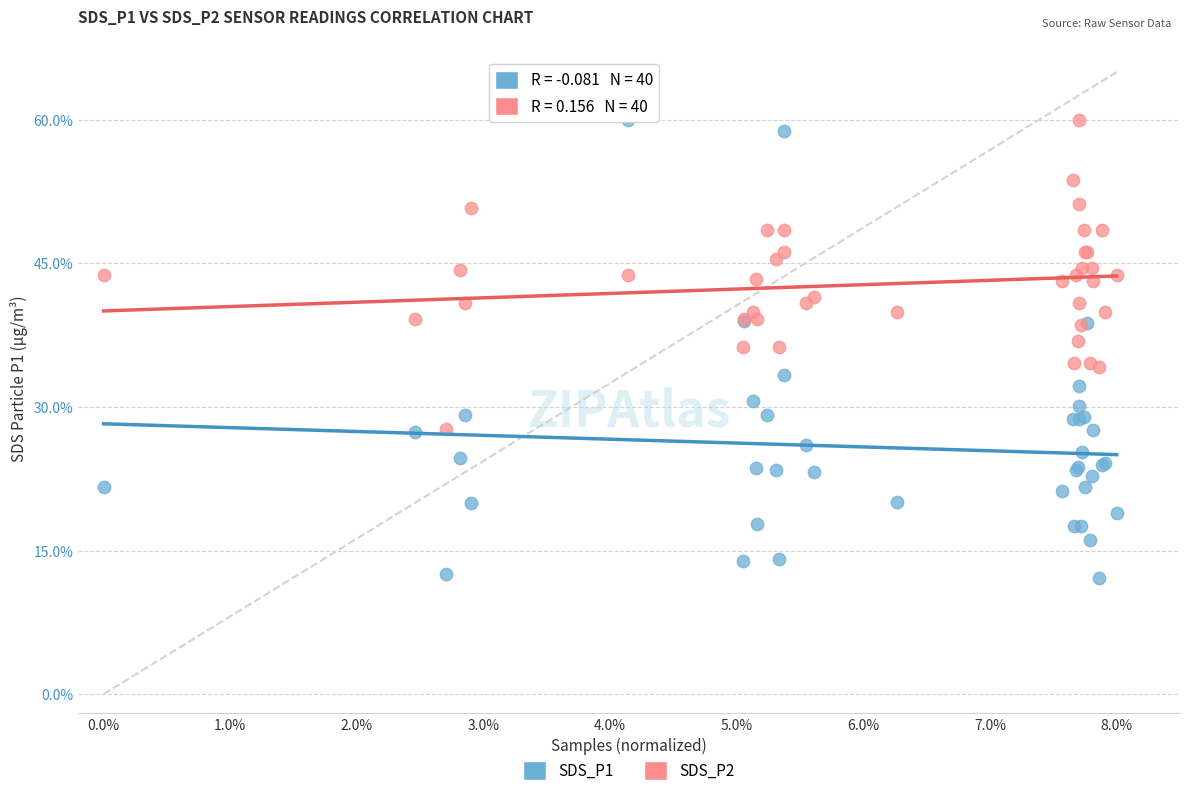

What is the X range (max minus min) for the scatter plot?

8.0